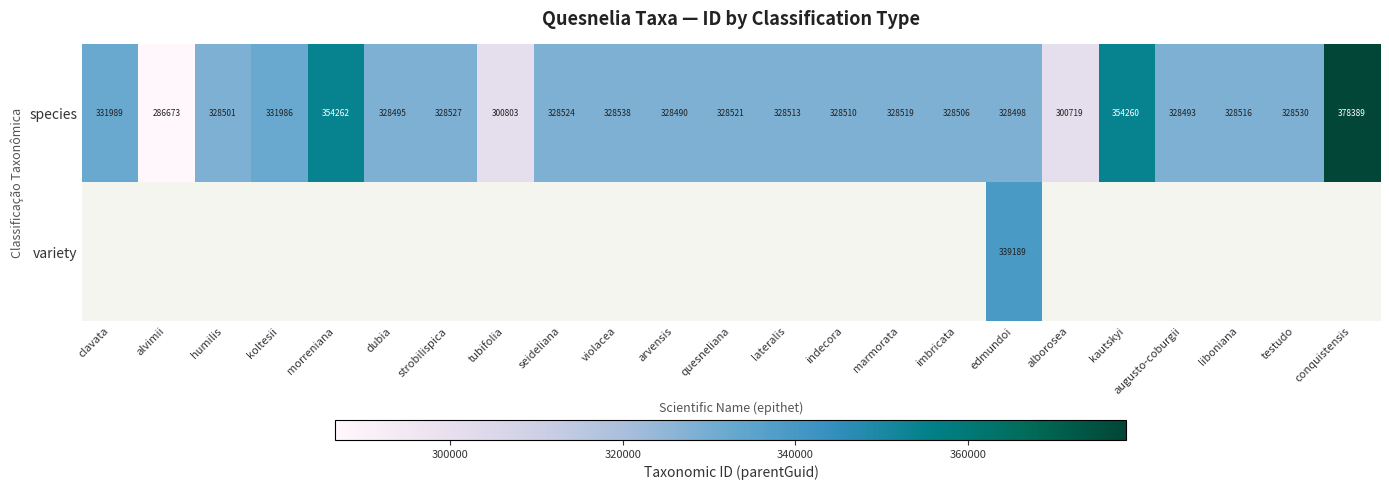

How many data points in species are less than 328516?

11